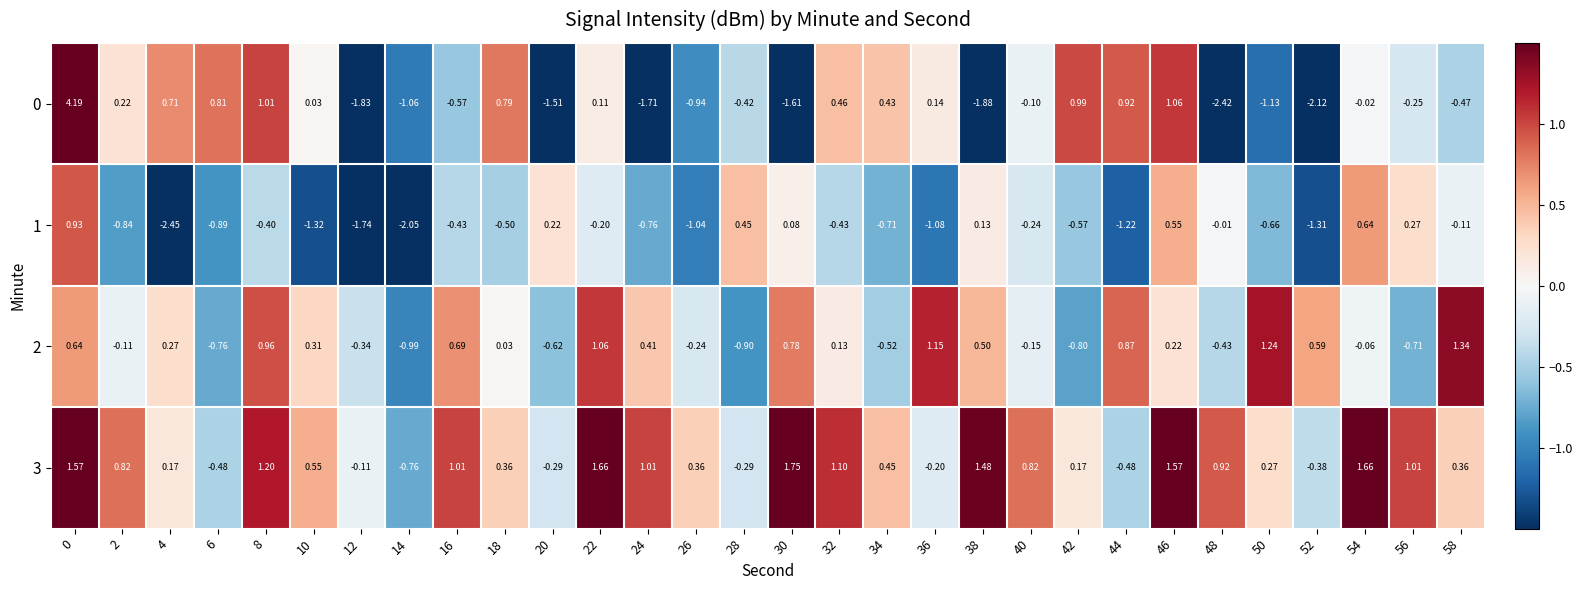

How many values in the 2 series exceed 0?

17